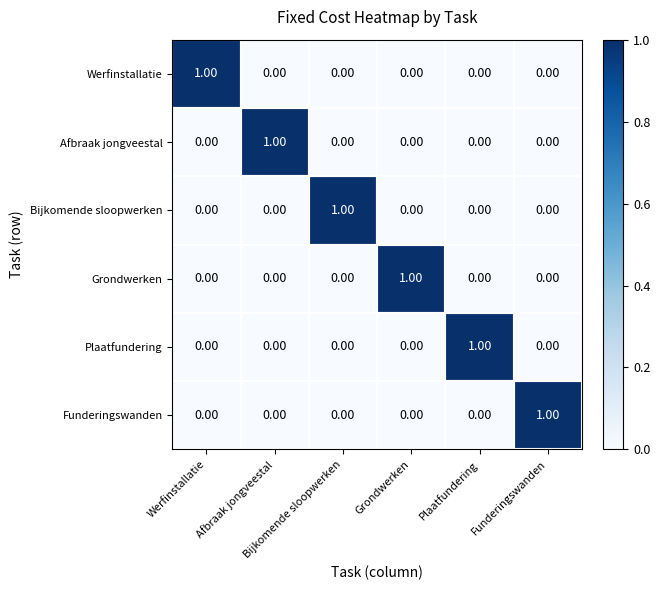

At how many categories does at least one series exceed 0?

6